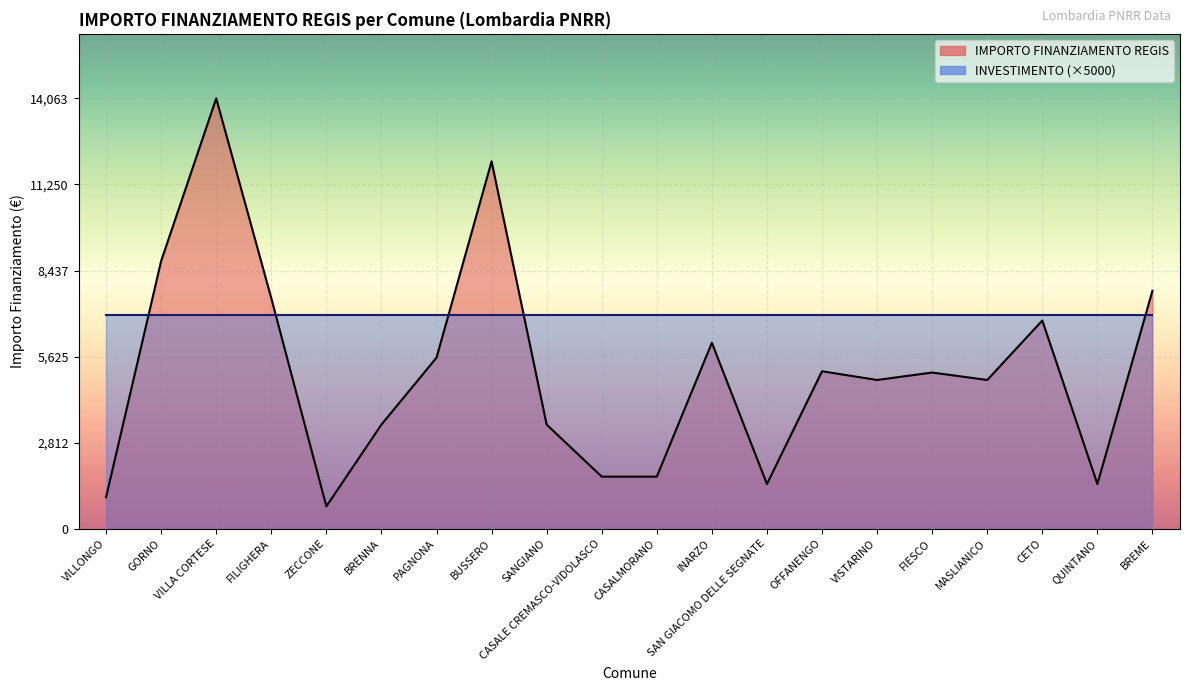

Reading left to right, extract all data points from this chart.

1029	8748	14063	7533	729	3402	5589	12005	3402	1701	1701	6075	1458	5145	4860	5103	4860	6804	1458	7776